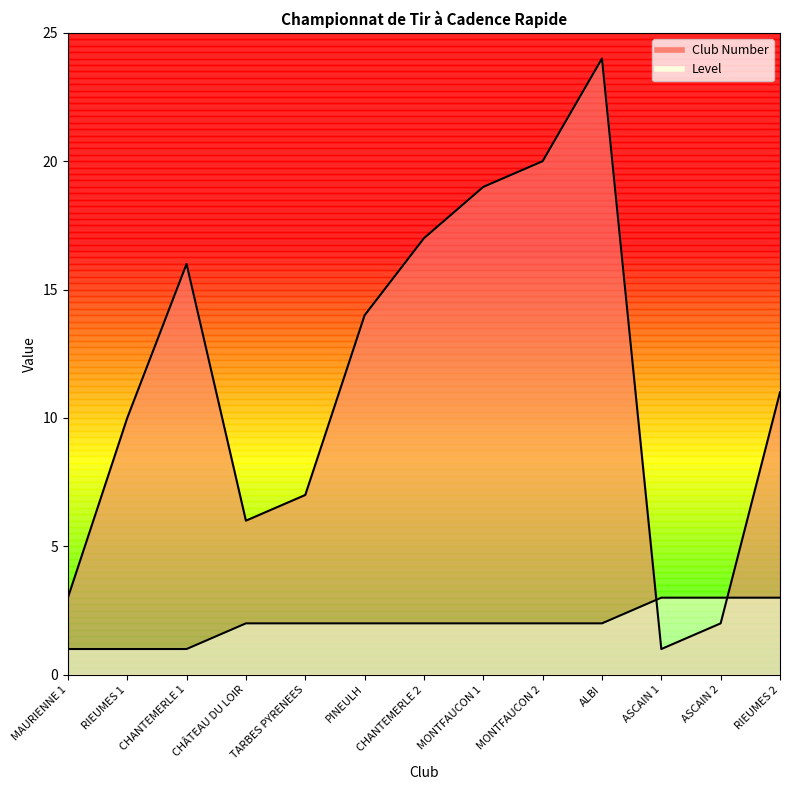

At which label does Level first exceed 2?

ASCAIN 1